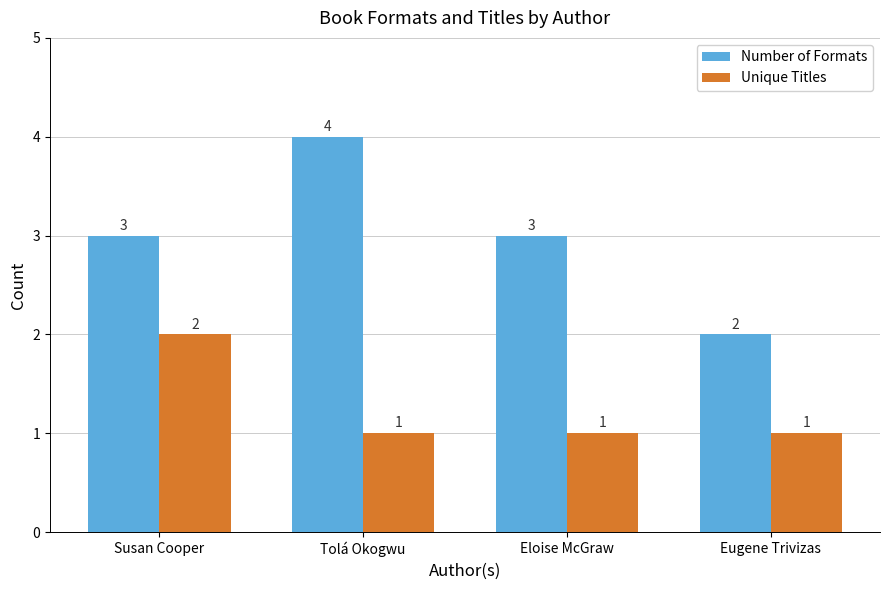

What is the value of the Number of Formats bar at the 4th from the left?

2